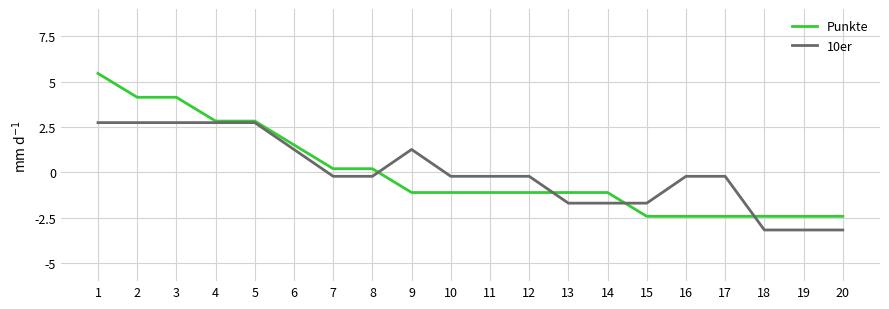

What is the difference between the highest and lowest values at 3?

1.4